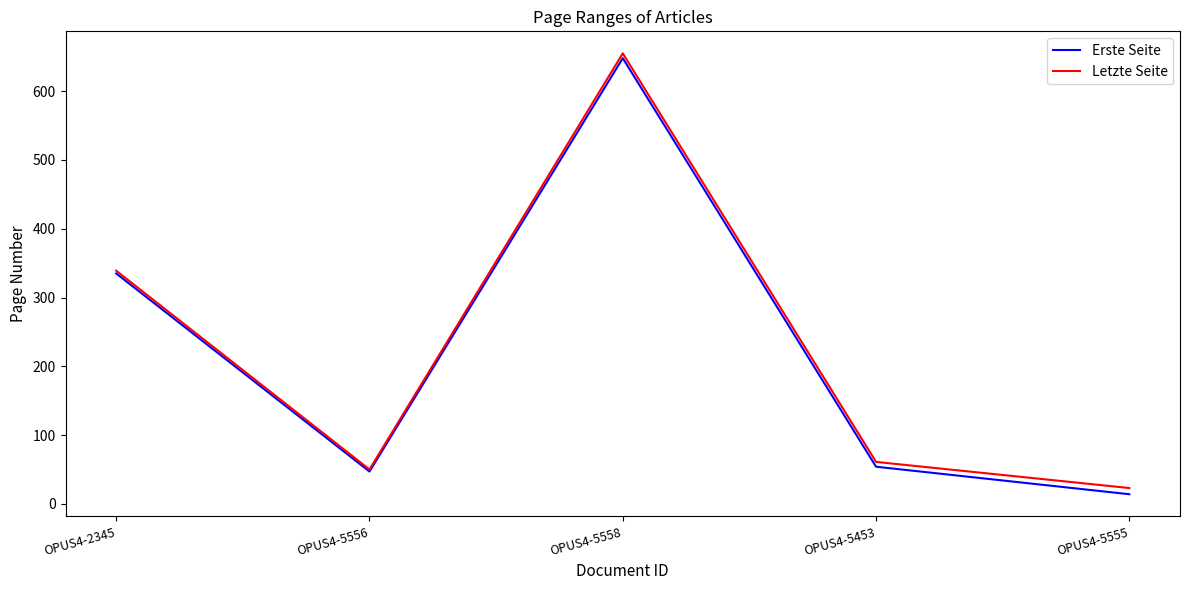

Count the number of data series in this chart.

2